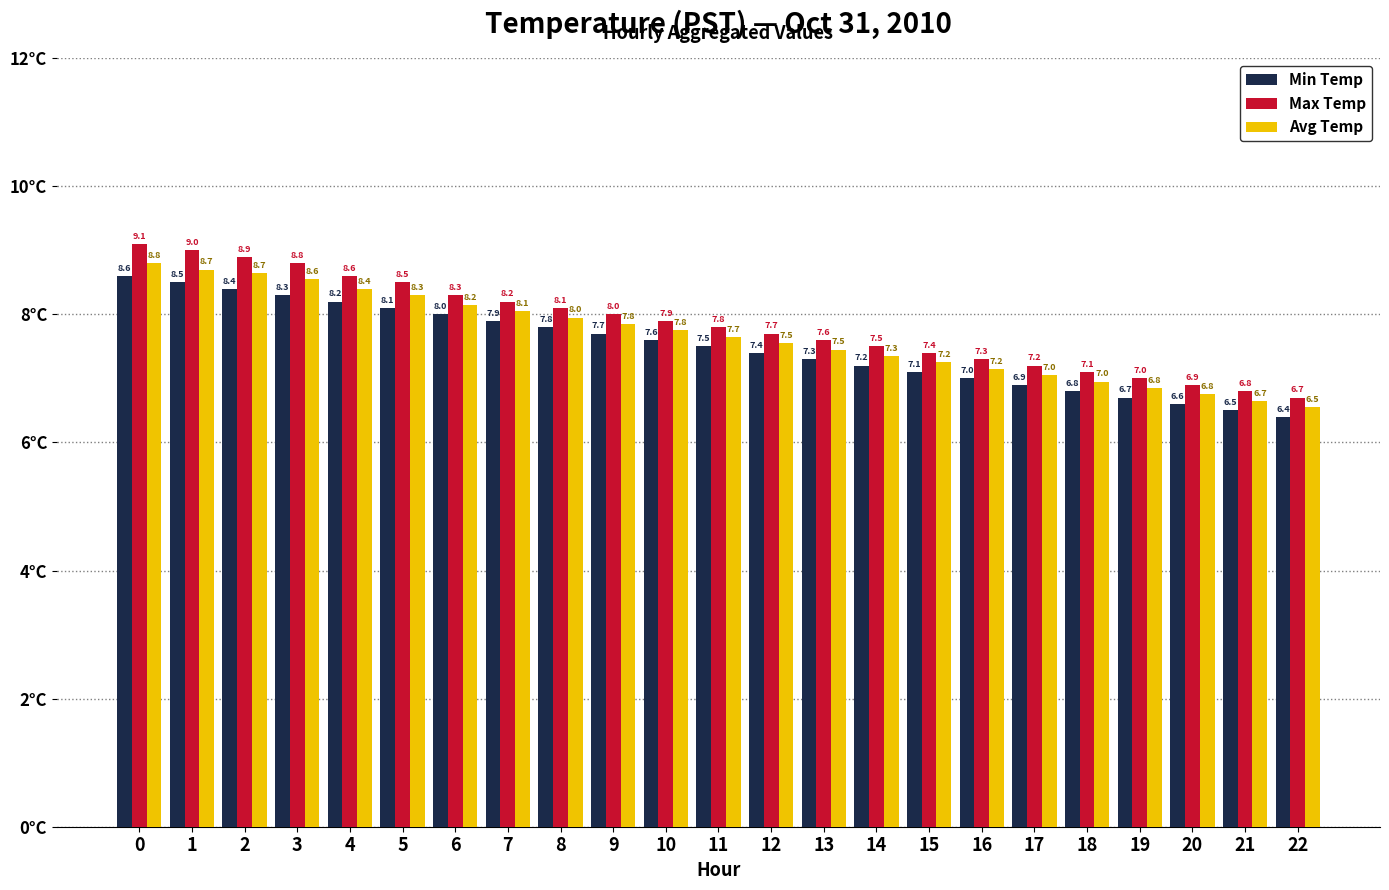

Does the chart contain stacked bars?

No